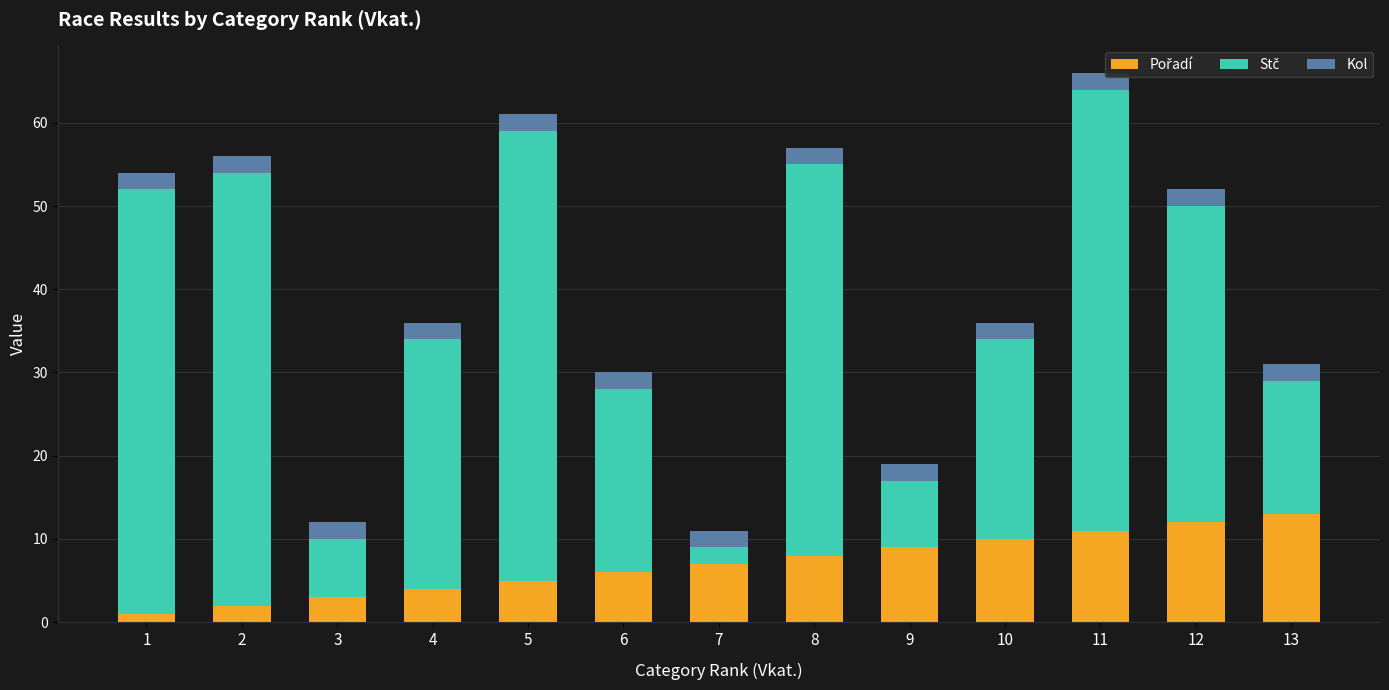

Which category has the highest value across all series?

5